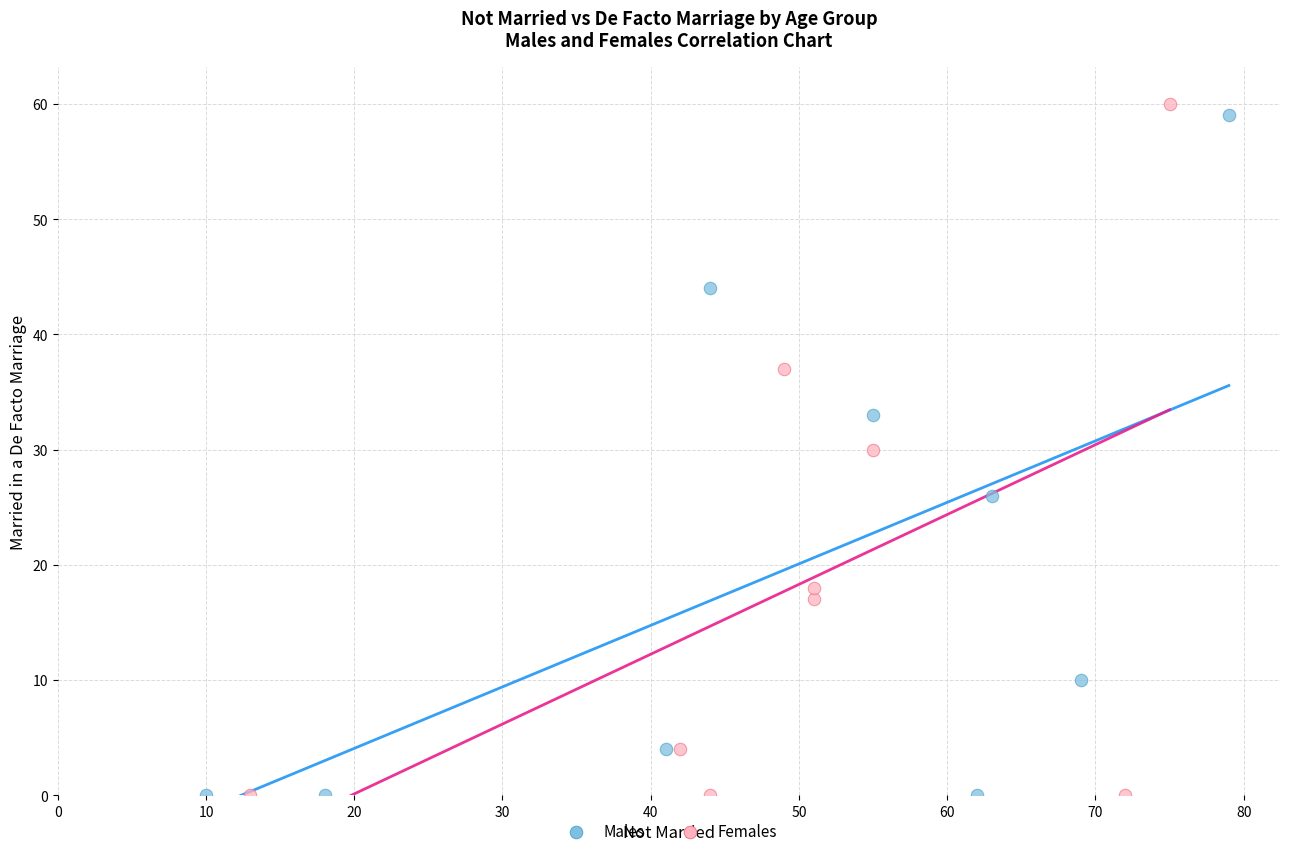

Which series reaches the maximum Y coordinate?

Females